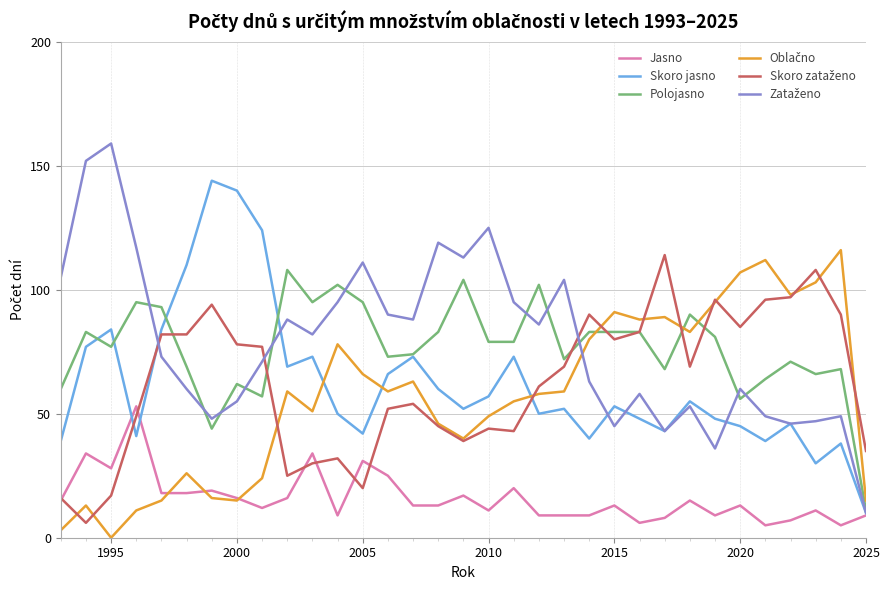

What is the minimum value for Polojasno?

11